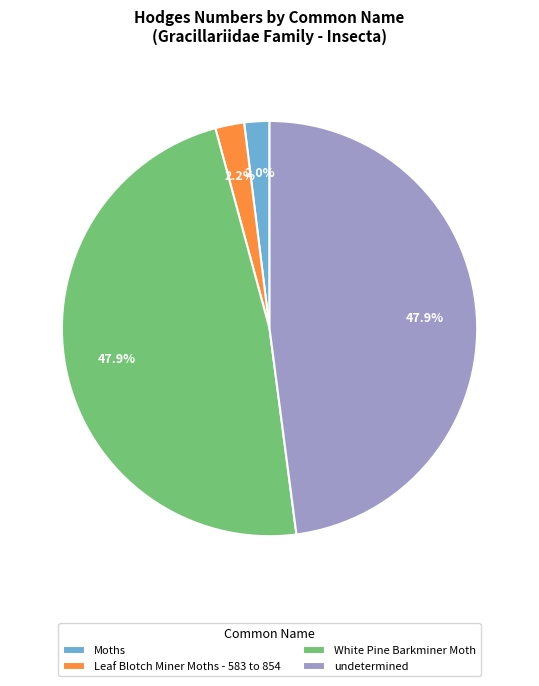

What percentage do undetermined and Moths together represent?

49.9%